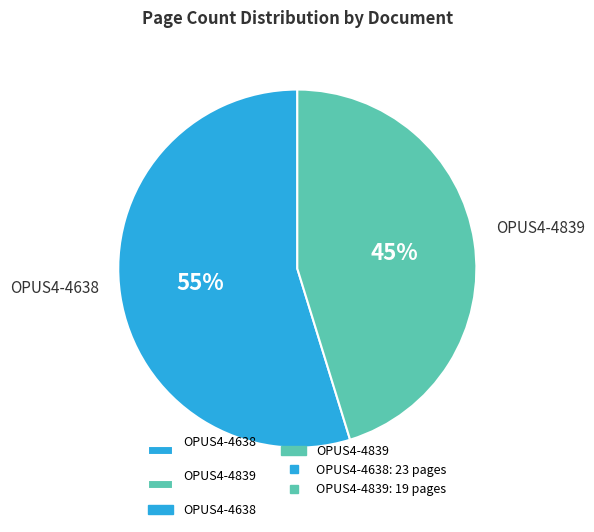

What percentage is the OPUS4-4839 slice, to the nearest percent?

45%